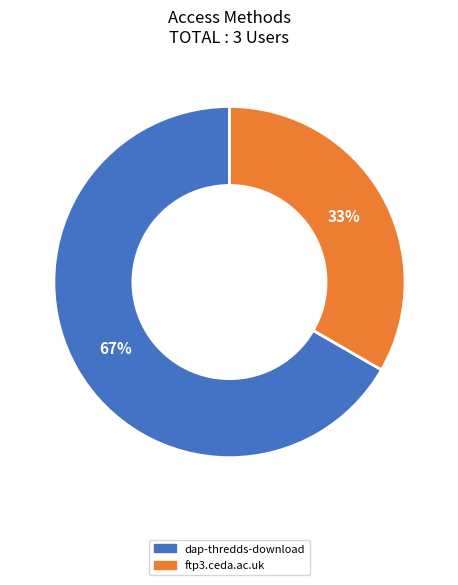

To the nearest percent, what portion does ftp3.ceda.ac.uk represent?

33%